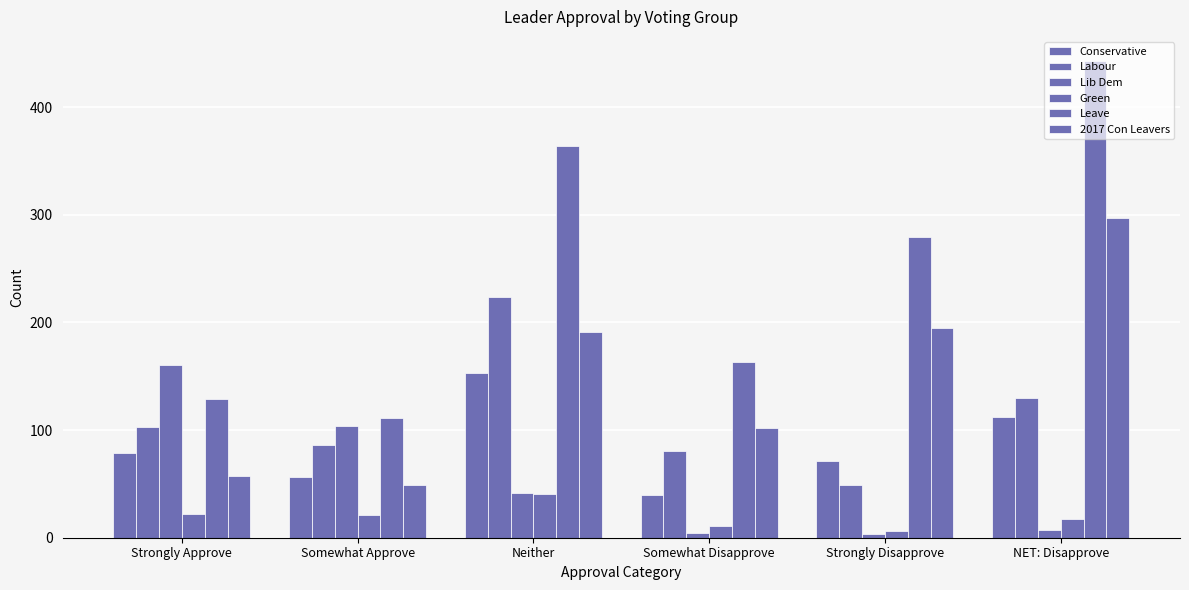

How many bars are there in each group?

6